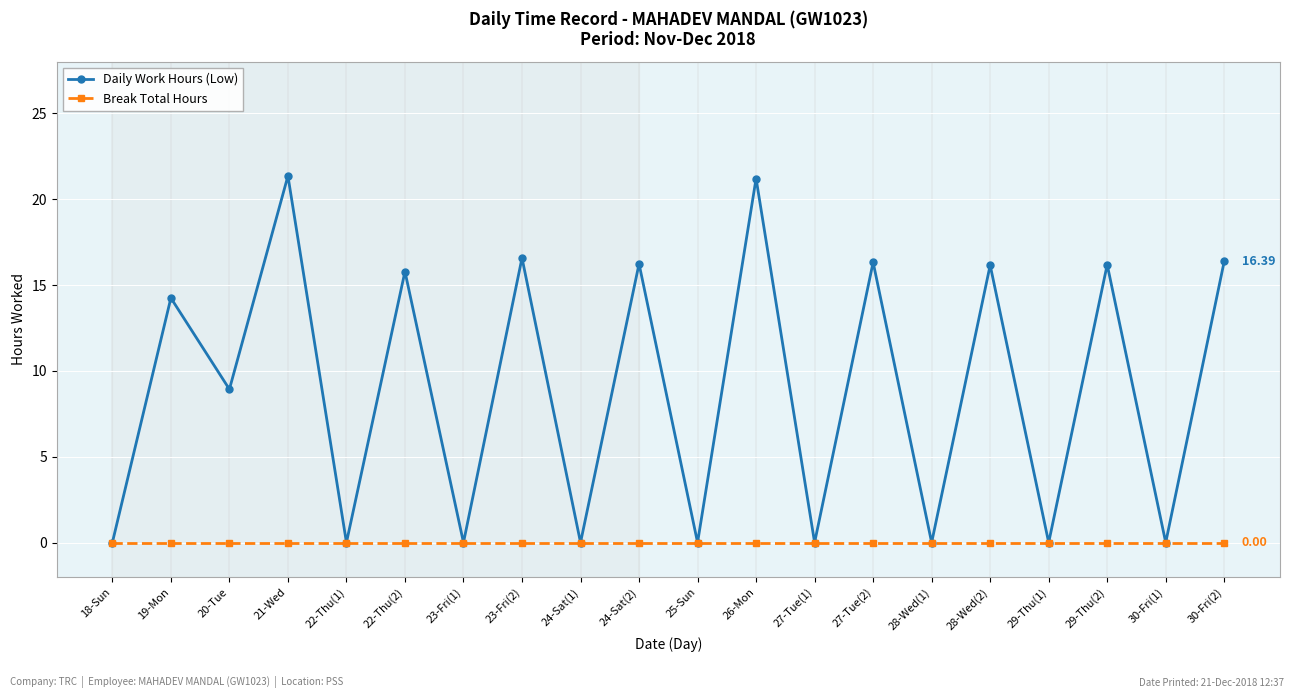

What is the difference between the highest and lowest values at 28-Wed(2)?

16.2